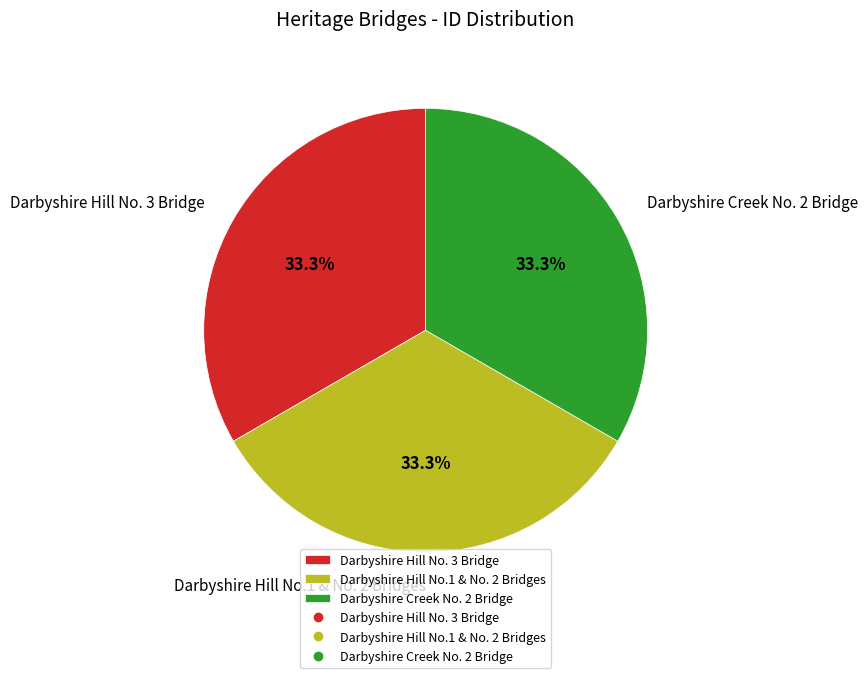

The Darbyshire Creek No. 2 Bridge slice represents 33% of the pie. True or false?

True